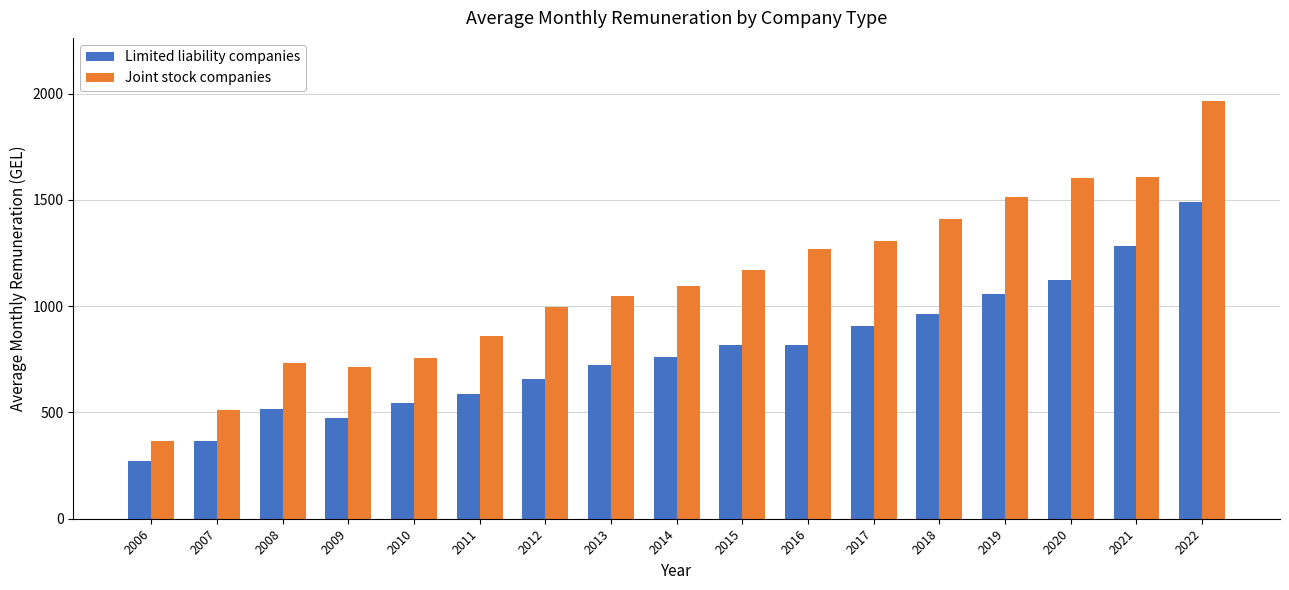

What is the value of the Limited liability companies bar at the 6th from the left?

584.4